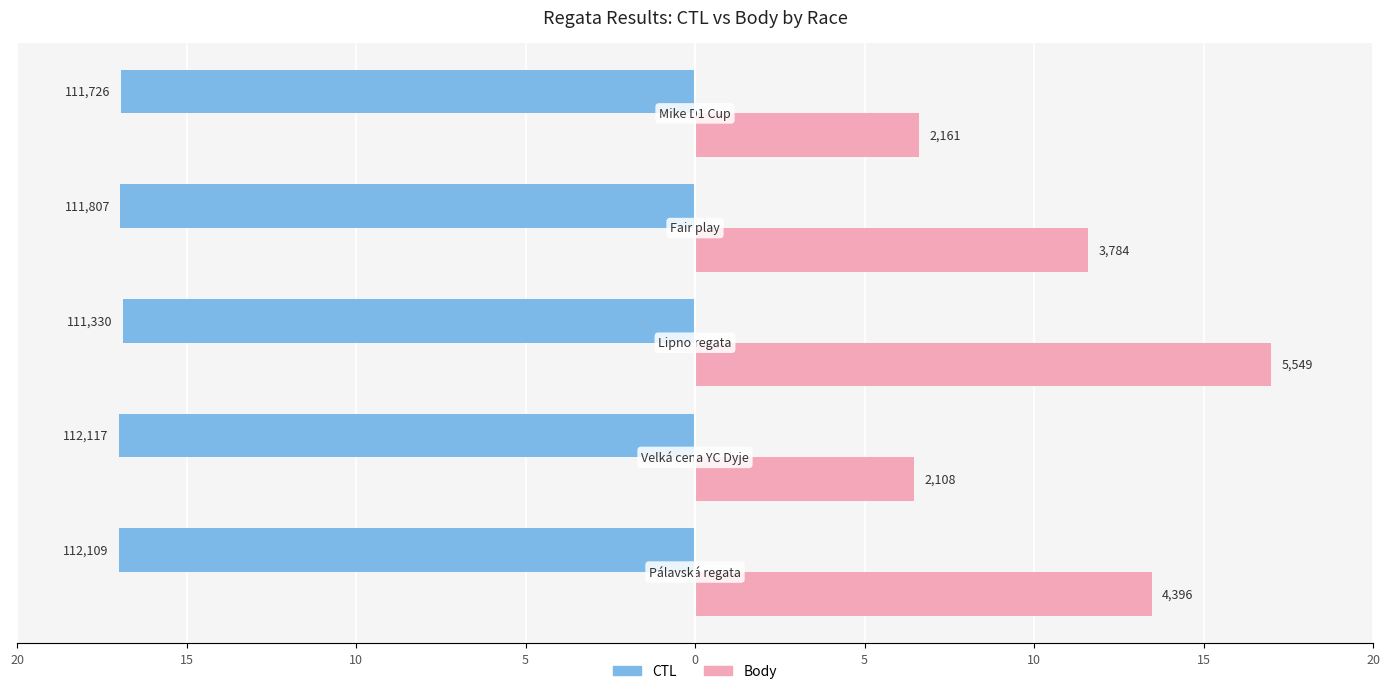

What are all the series names shown in the legend?

CTL, Body